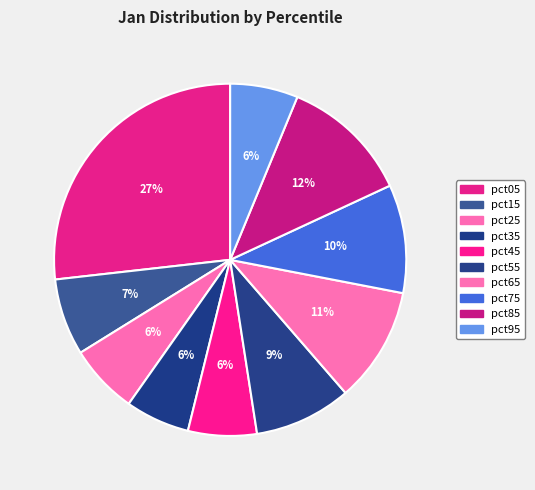

Rank the categories by value from lowest to highest.

pct35, pct95, pct45, pct25, pct15, pct55, pct75, pct65, pct85, pct05